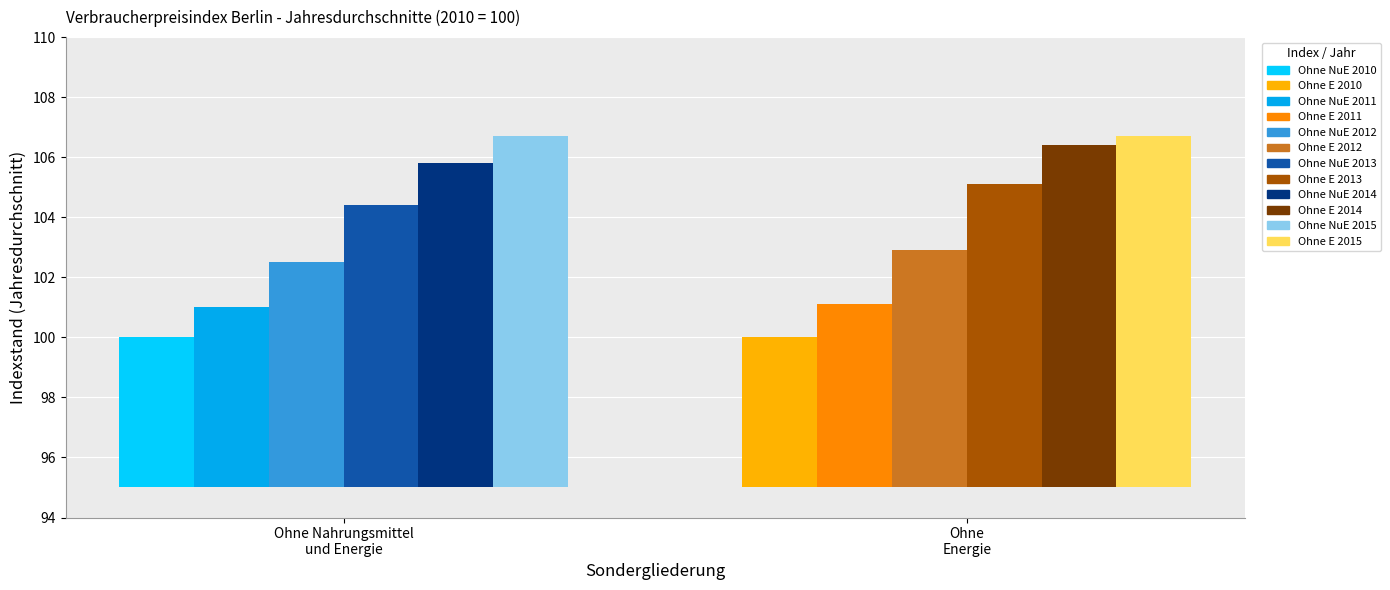

Is it true that 2011 equals 135.5 at Gesamtindex ohne Energie?

False